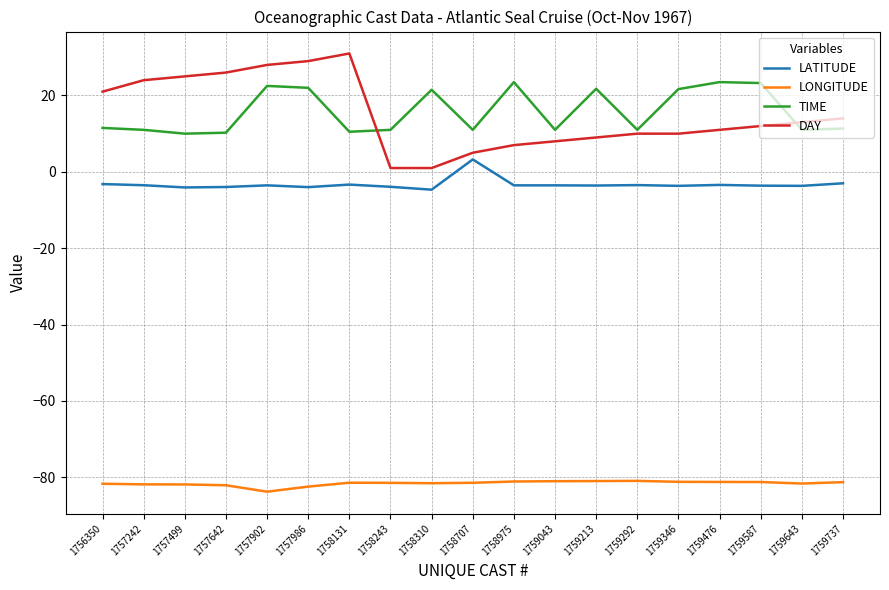

The value of TIME at 1758310 is 21.5. True or false?

True